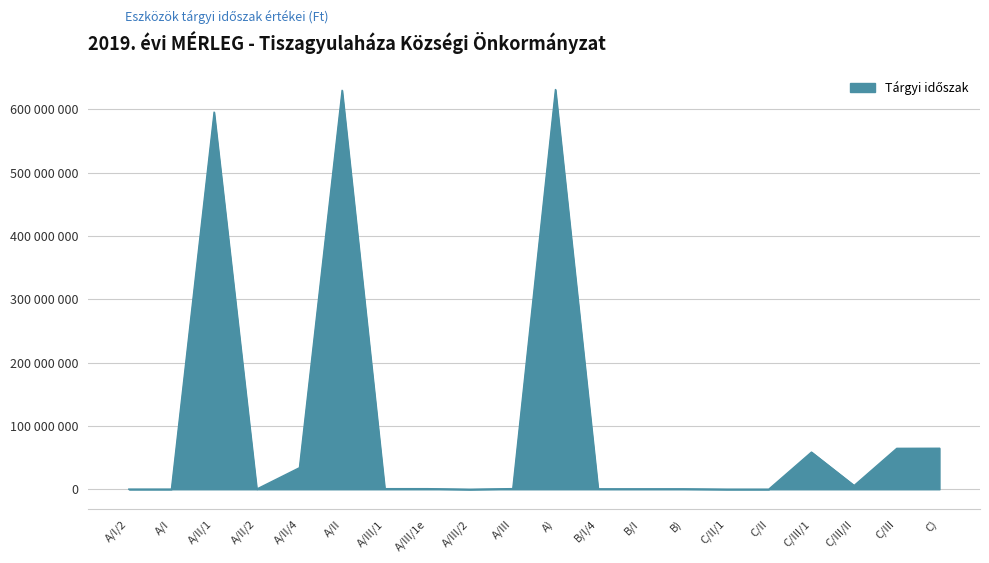

True or false: the data shows 161745 at C/II.

True